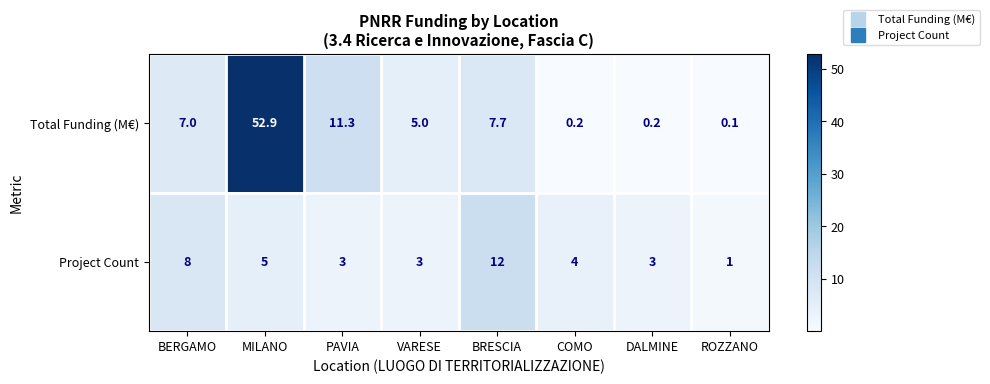

The value of Project Count at BERGAMO is 2.2. True or false?

False